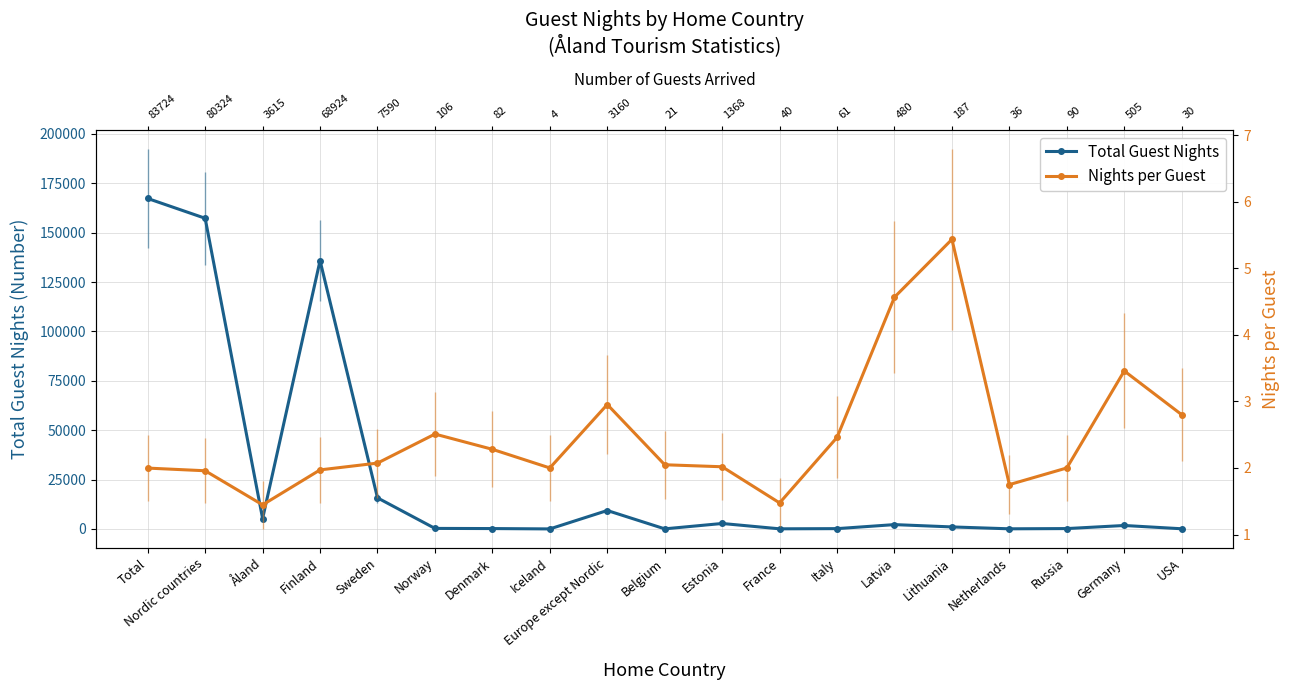

What is the value of the Total Guest Nights point at the 9th from the left?

9330.0